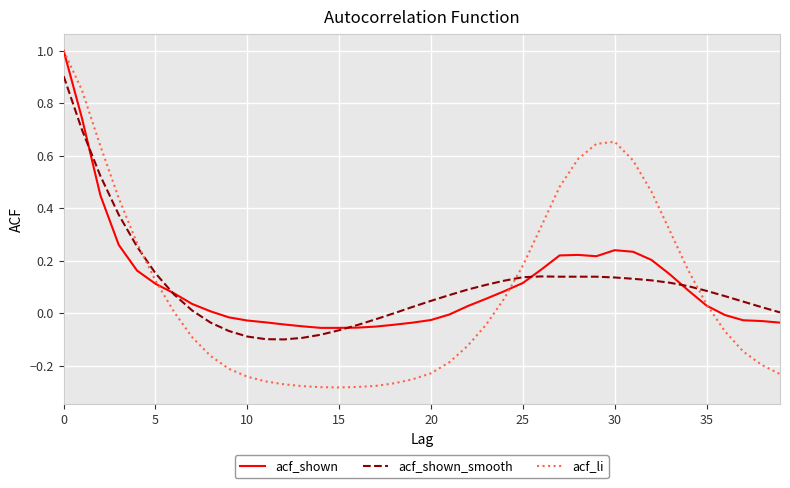

What is the maximum value shown in the chart?

1.0